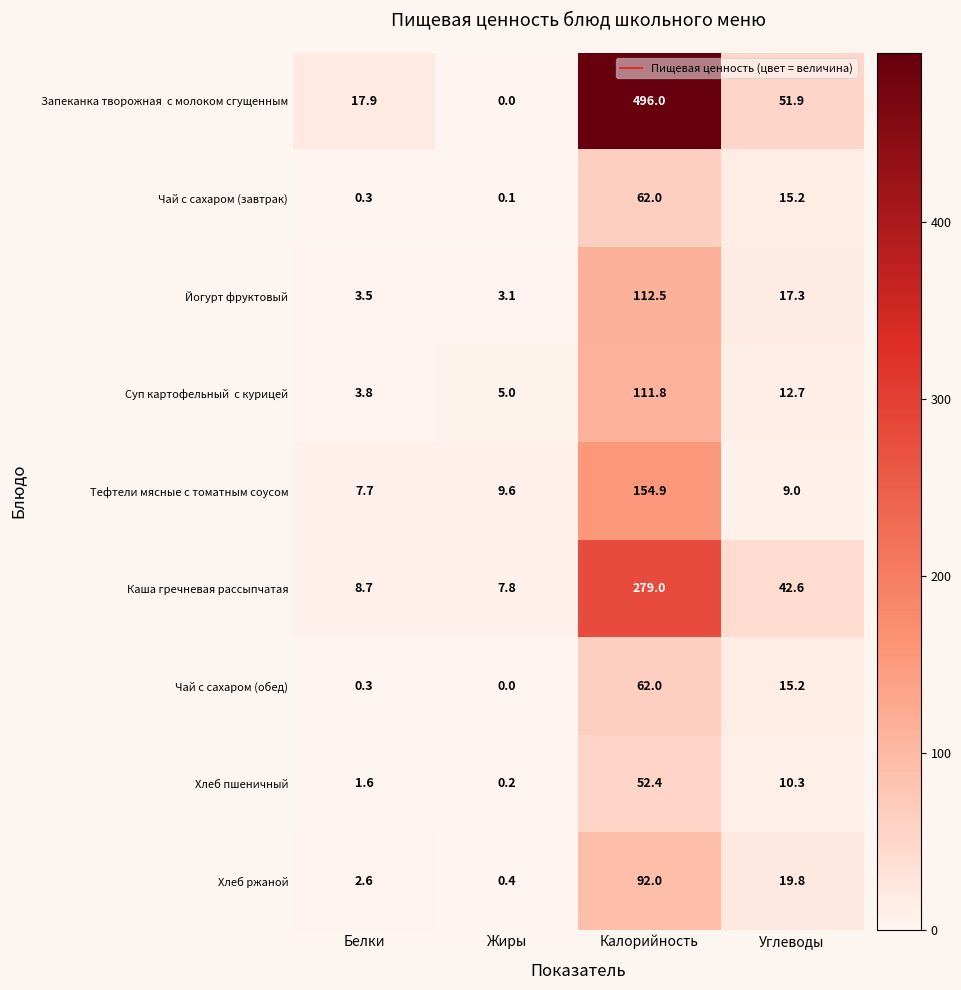

How many data points in Каша гречневая рассыпчатая are above 42?

2